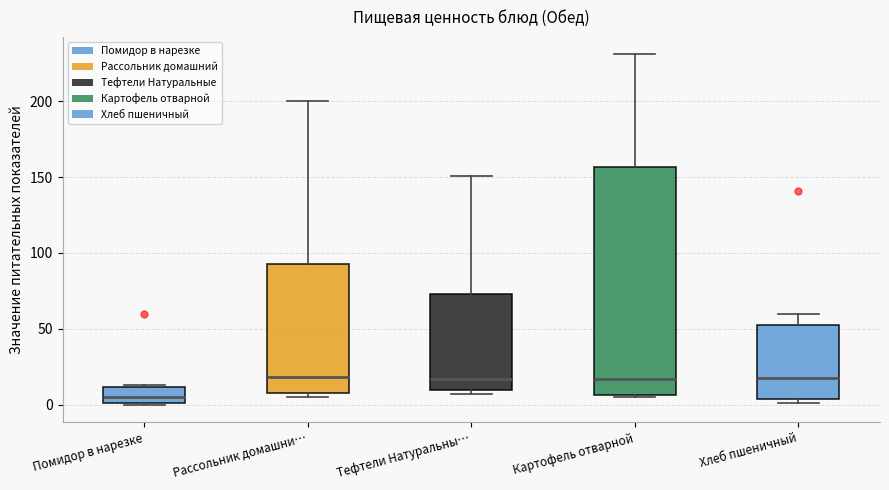

Comparing the boxes themselves (not the whiskers), which one is the tallest?

Картофель отварной